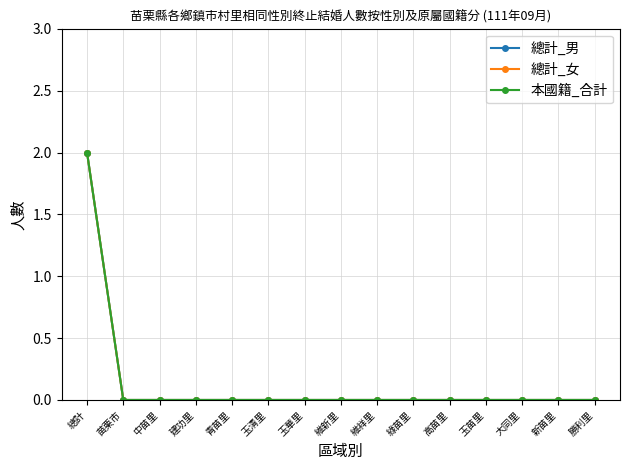

Does the chart have visible grid lines?

Yes